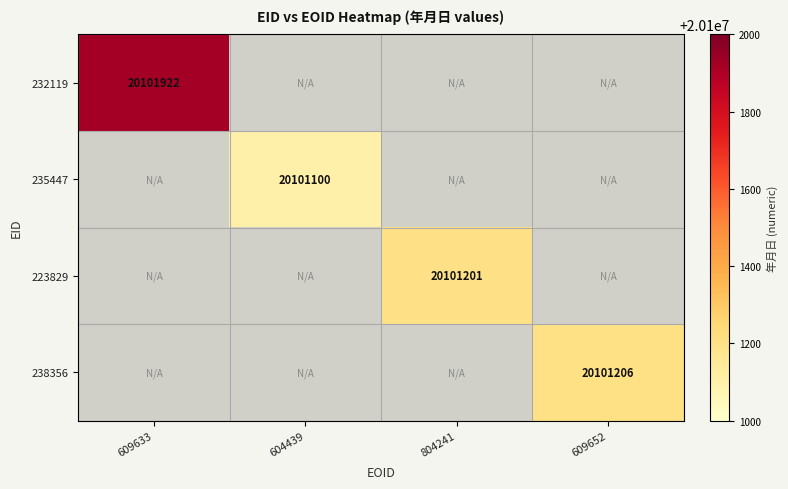

The 238356 series shows 20101206 at 609652. True or false?

True